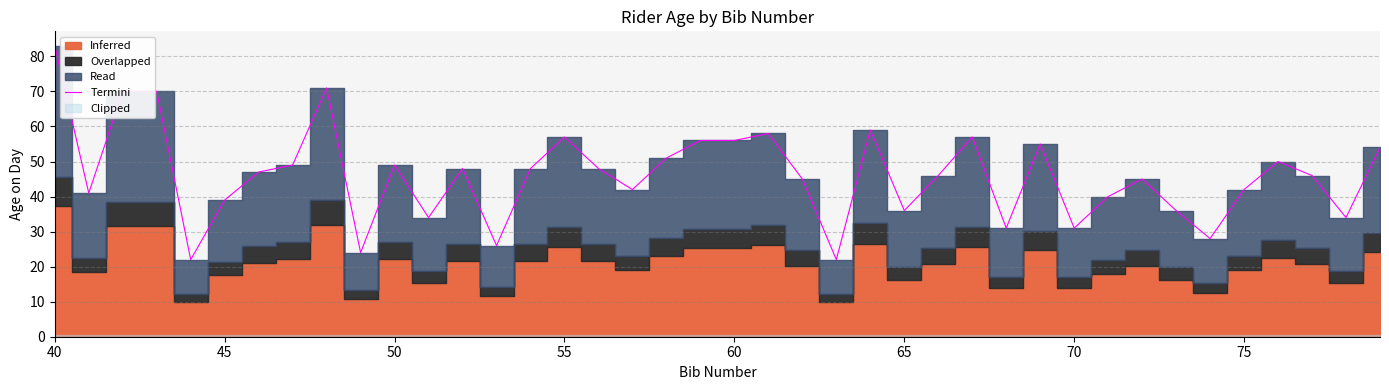

What is the difference between the maximum and minimum values?

61